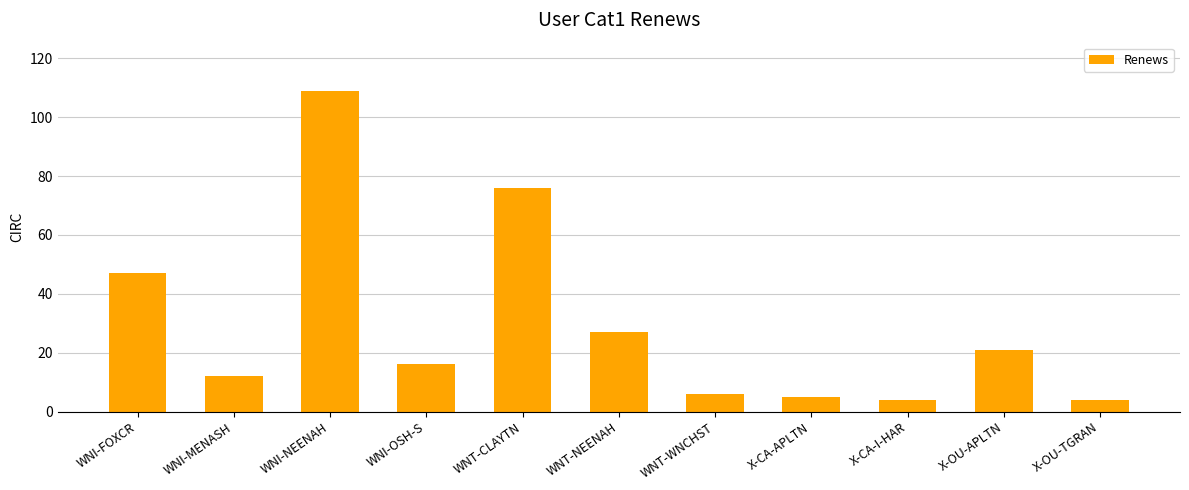

At which label is the value closest to 56?

WNI-FOXCR